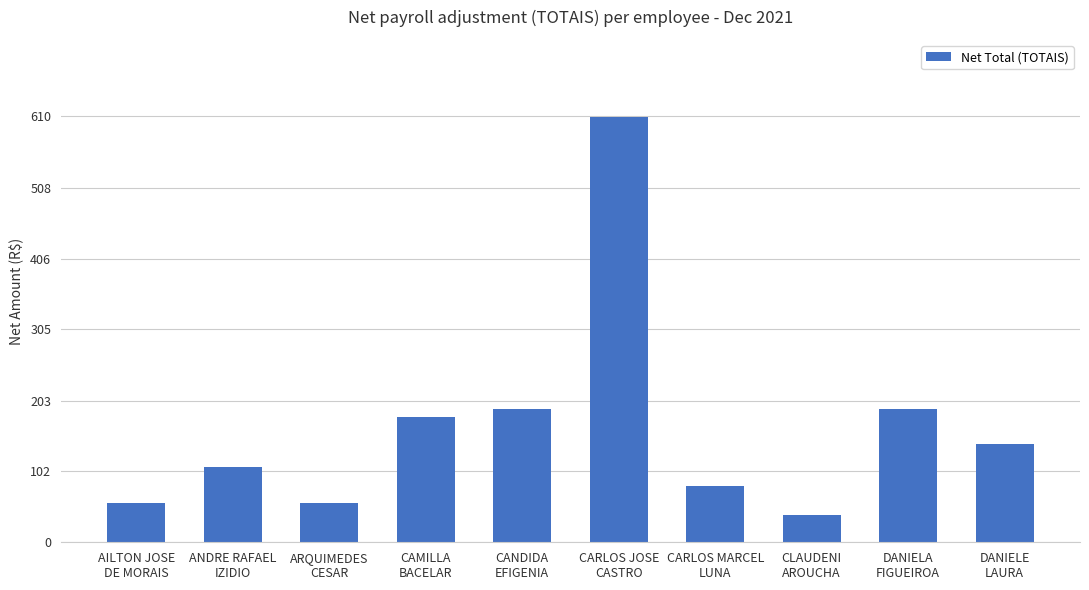

What is the approximate value at CANDIDA
EFIGENIA?

190.6